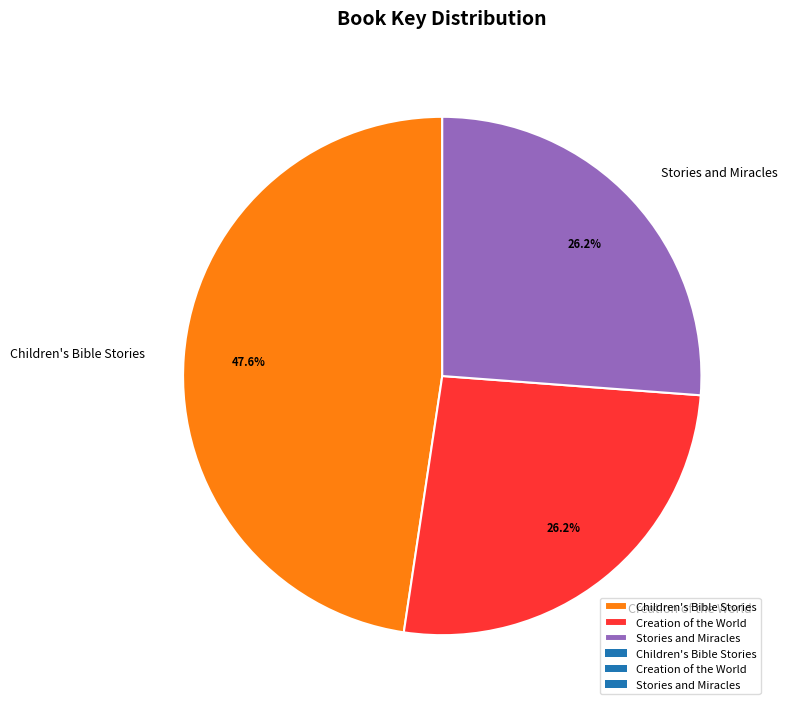

Does any single category account for the majority?

No